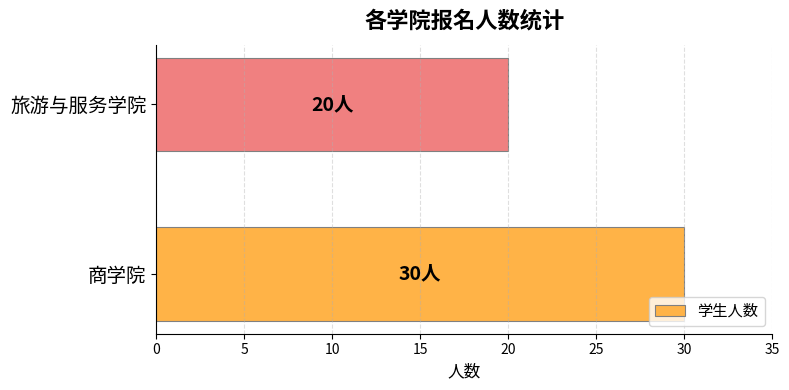

The value at 商学院 is 17. True or false?

False